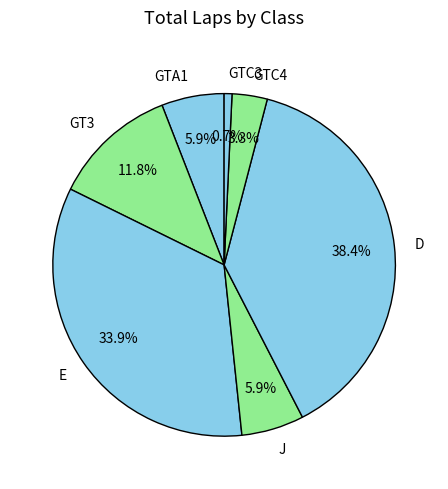

What percentage is the GTC3 slice, to the nearest percent?

1%